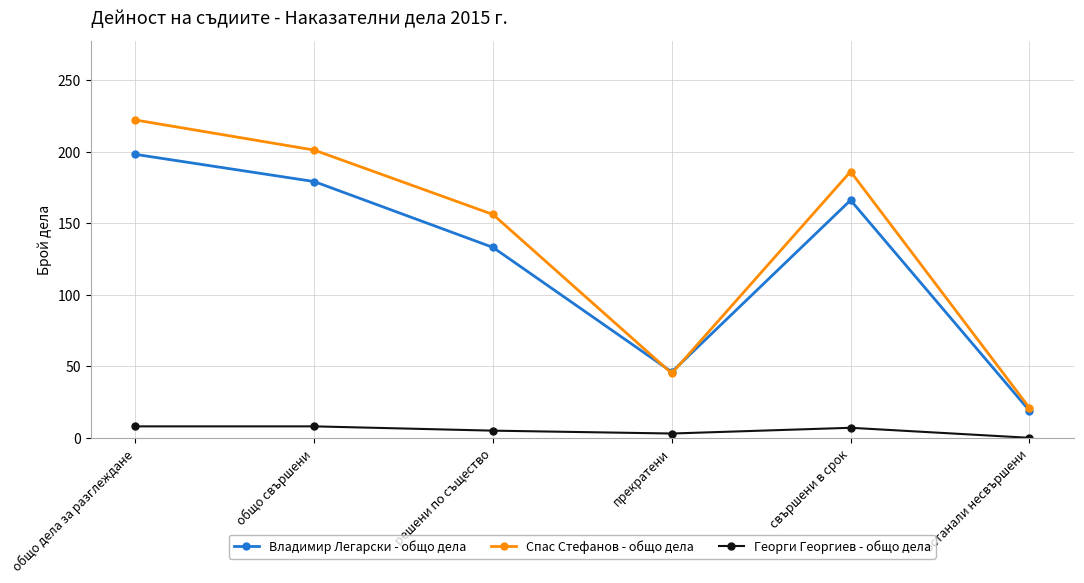

The Спас Стефанов - общо дела series shows 222 at общо дела за разглеждане. True or false?

True